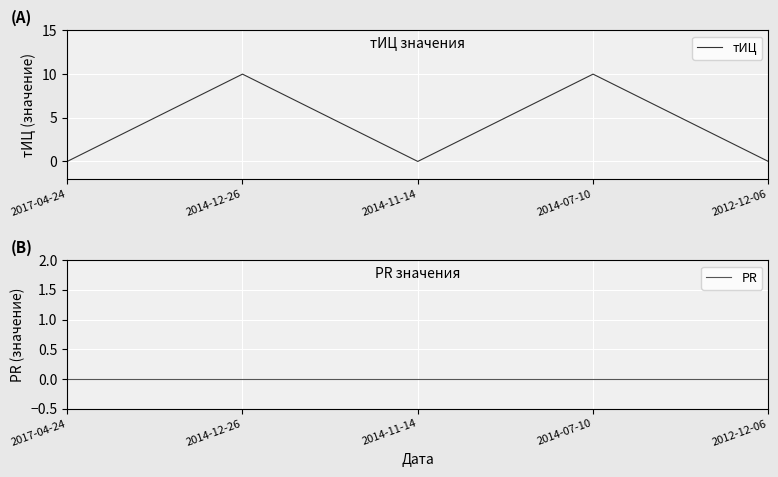

Rank the series by their maximum value, from highest to lowest.

тИЦ, PR